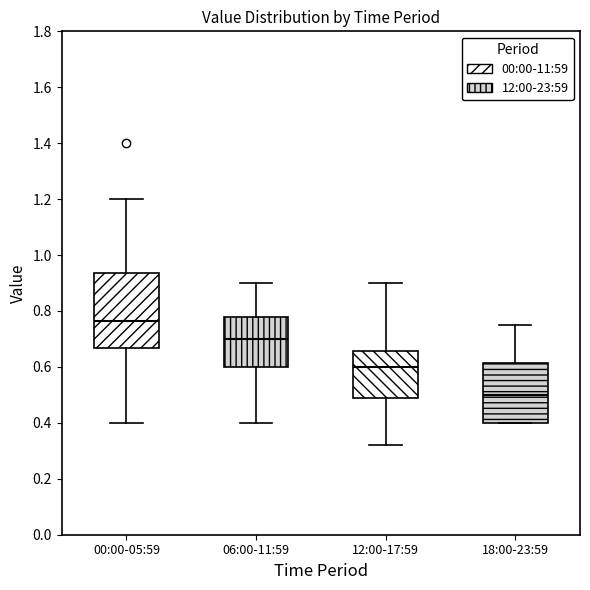

Which box has the lowest median line?

18:00-23:59